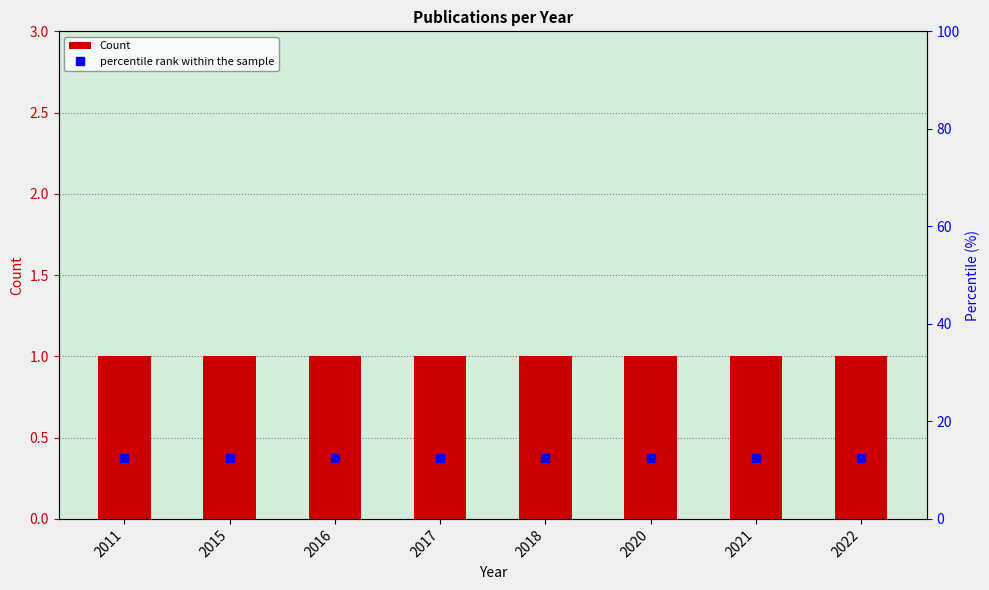

The value of percentile rank within the sample at 2016 is 5.2. True or false?

False